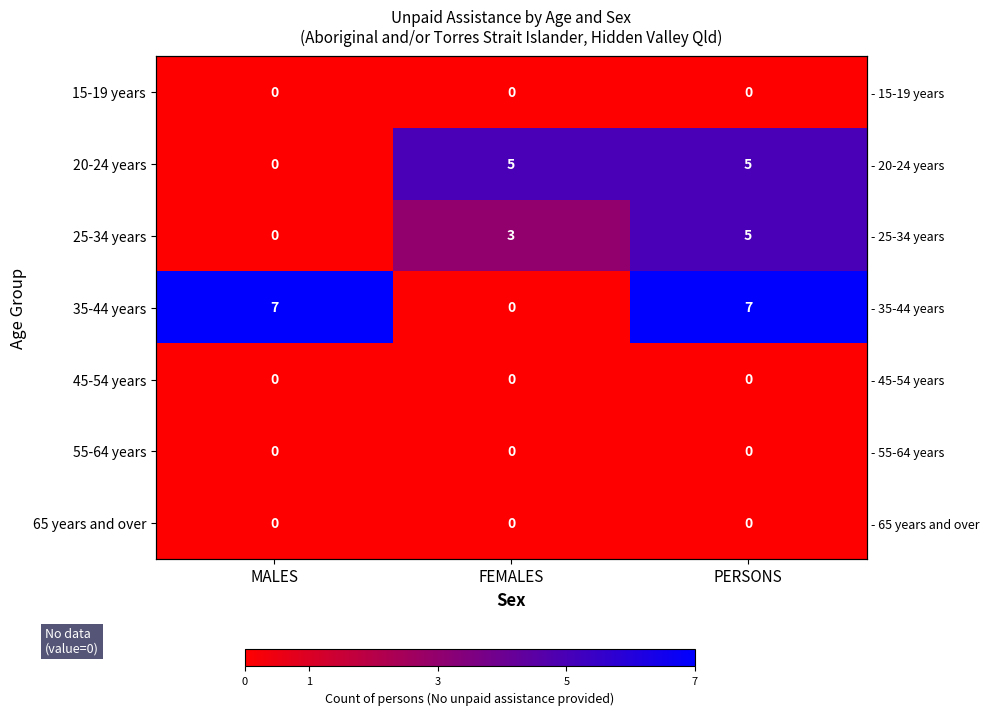

Which series has the widest spread of values?

35-44 years